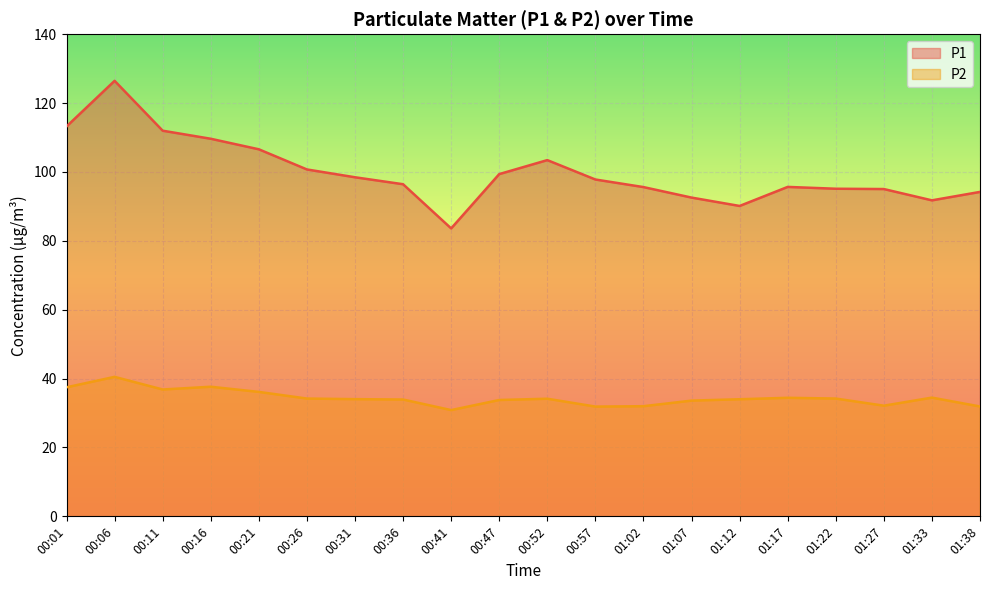

True or false: P2 and P1 intersect in this chart.

False